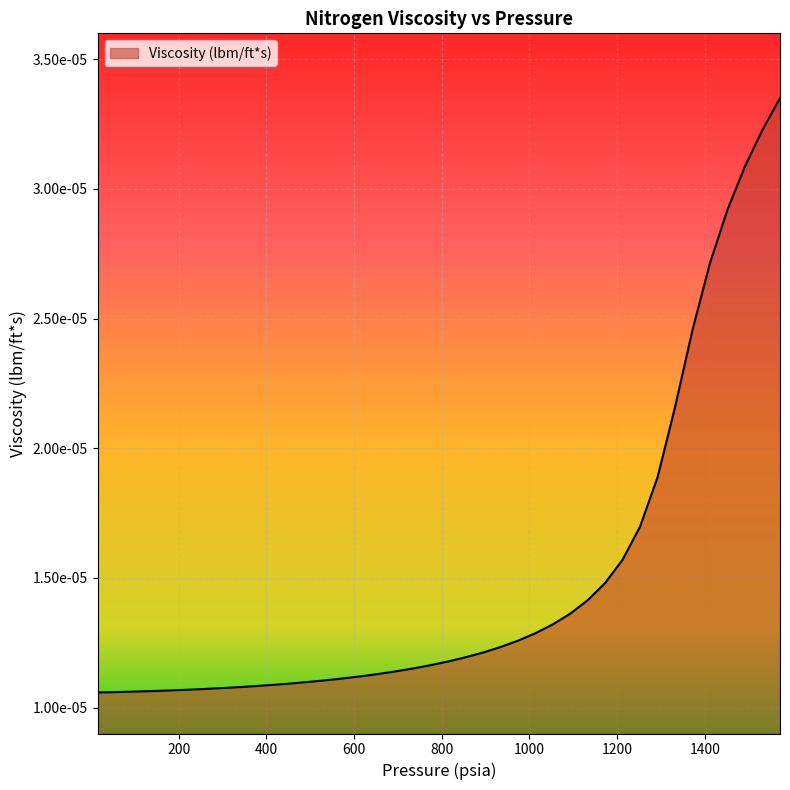

What is the label of the 6th point from the left?

214.33